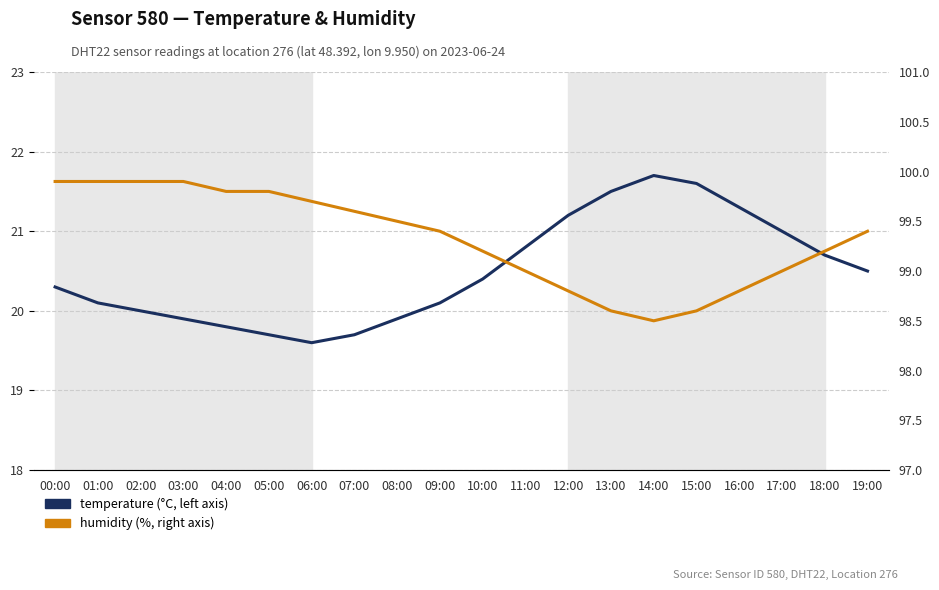

What position from the right is 05:00?

15